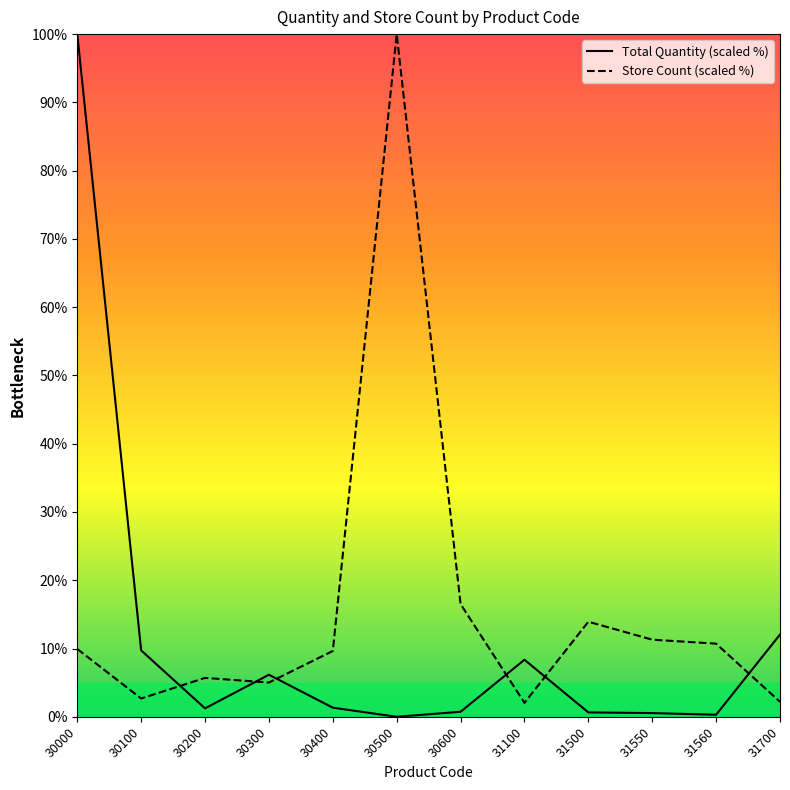

Reading left to right, extract all data points from this chart.

Total Quantity: 100.0	9.7	1.2	6.2	1.3	0.0	0.7	8.4	0.6	0.5	0.3	12.0
Store Count: 9.9	2.7	5.7	5.0	9.6	100.0	16.5	2.0	13.9	11.3	10.7	2.2